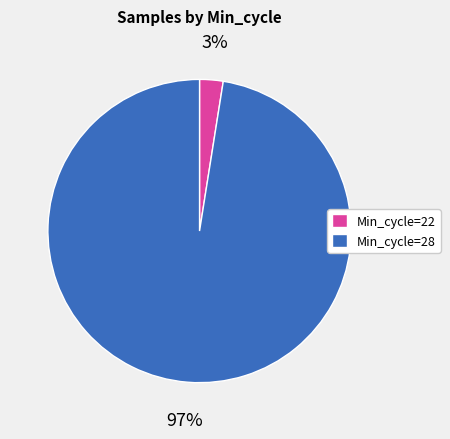

Do Min_cycle=28 and Min_cycle=22 together represent more than half of the pie?

Yes